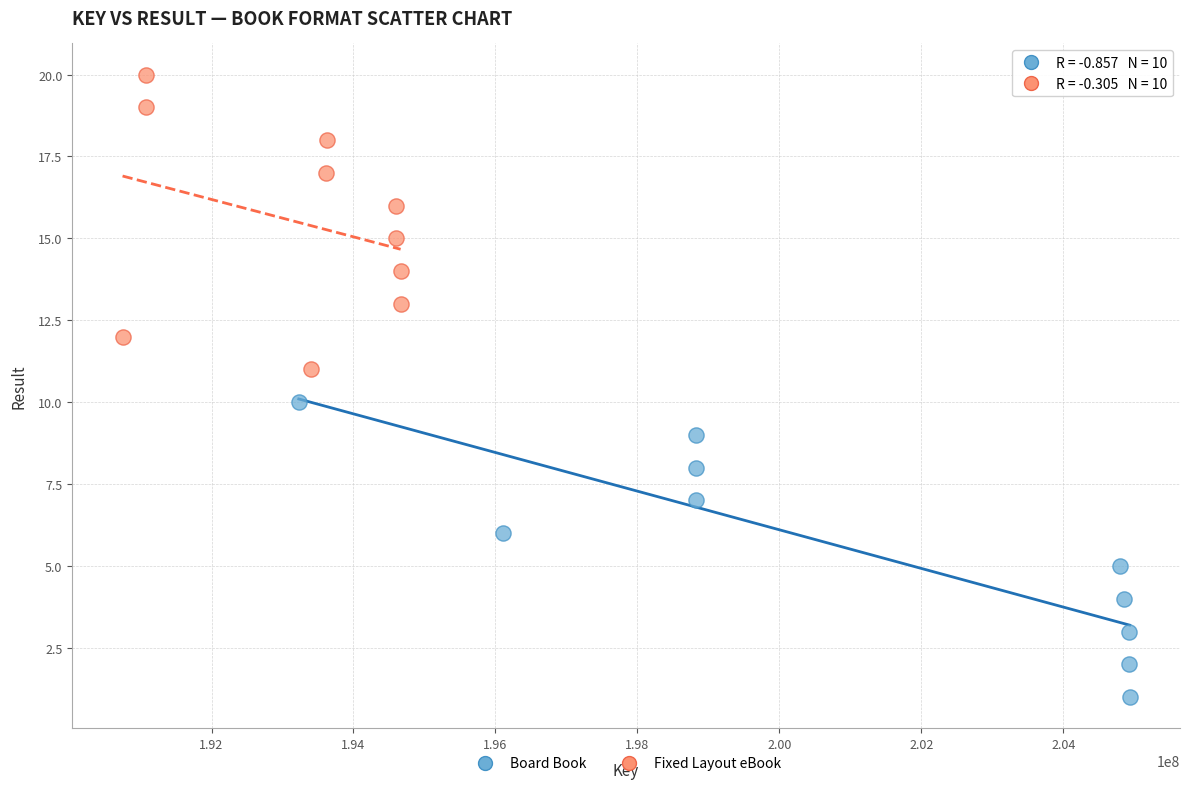

What are all the series names shown in the legend?

Board Book, Fixed Layout eBook